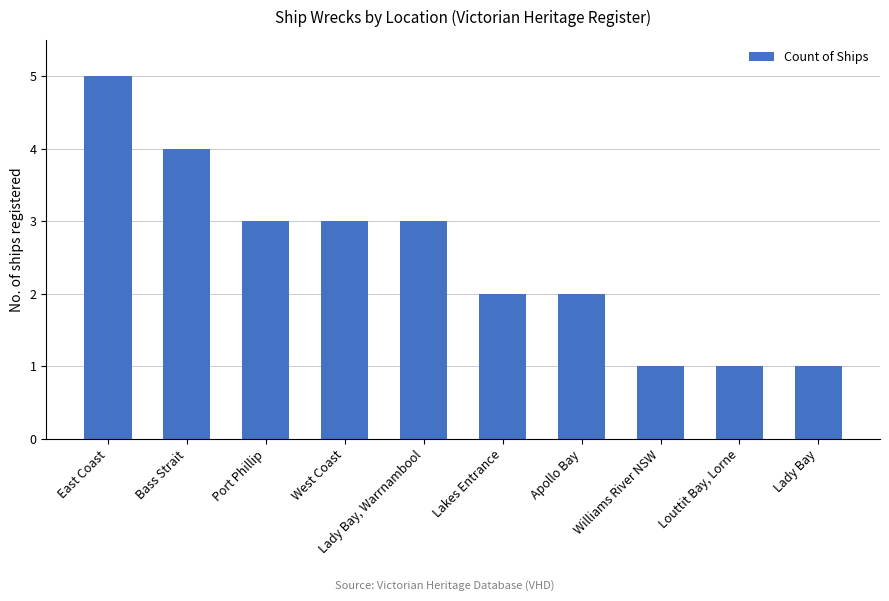

Reading left to right, transcribe all the data shown in this chart.

5	4	3	3	3	2	2	1	1	1